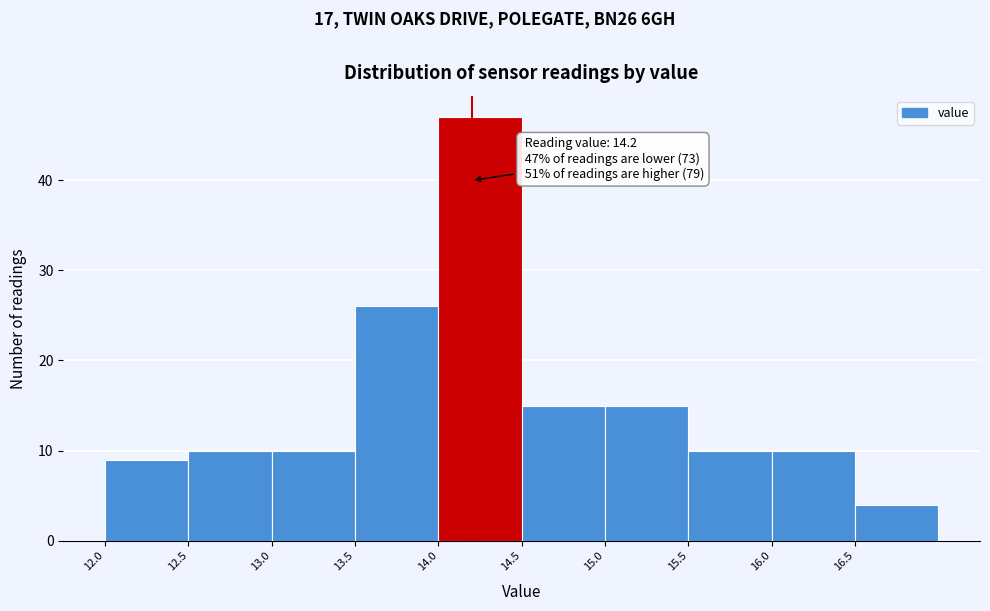

Over which range of the x-axis is the bar tallest?

14.0 to 14.5